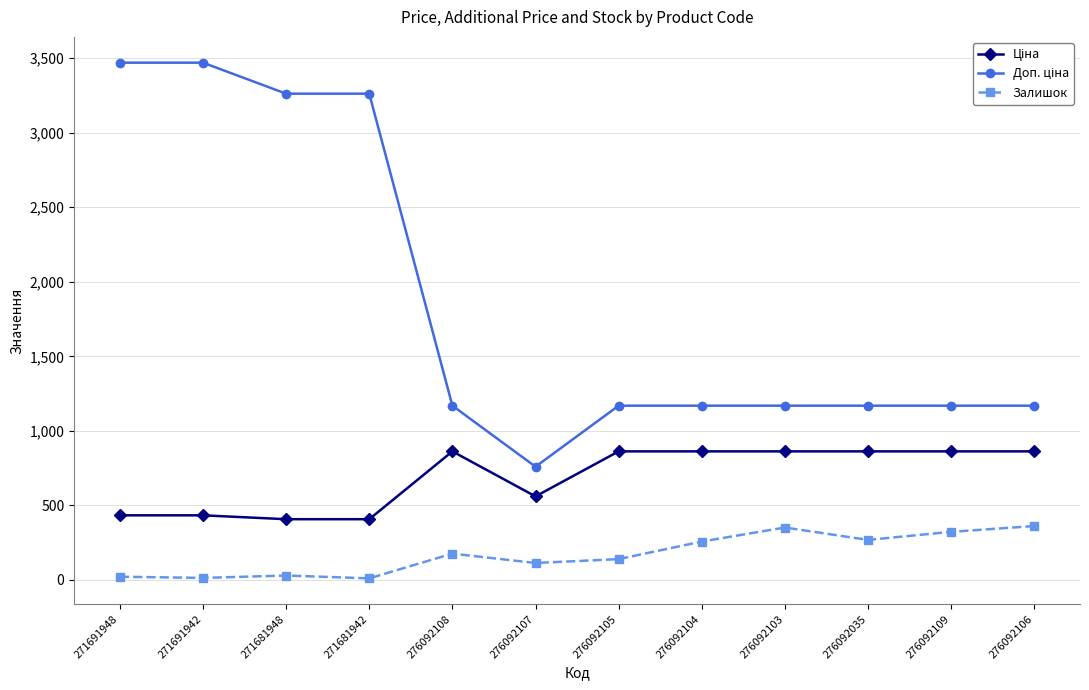

What is the label of the 8th point from the left?

276092104